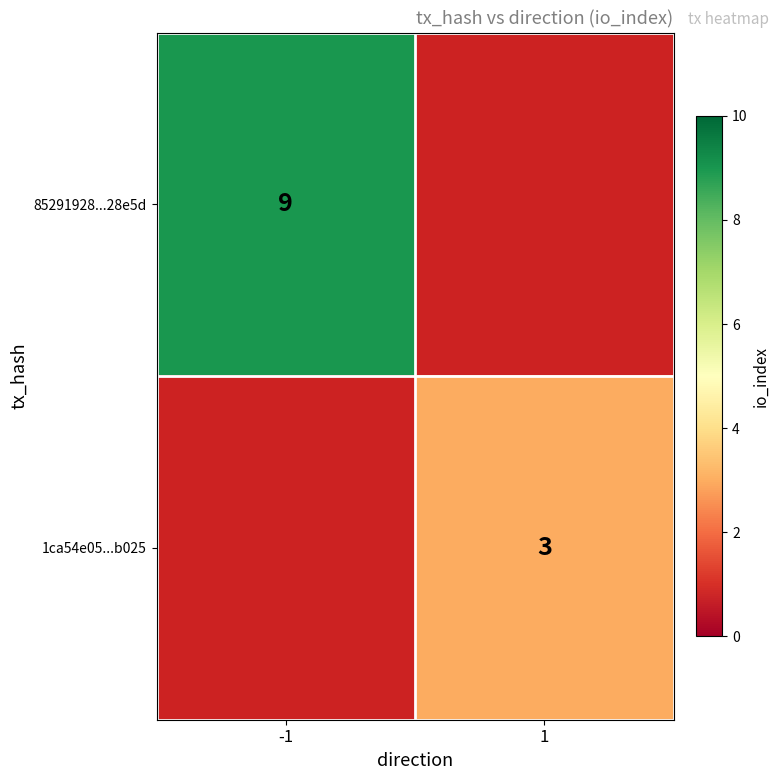

The 85291928...28e5d series shows 9 at -1. True or false?

True